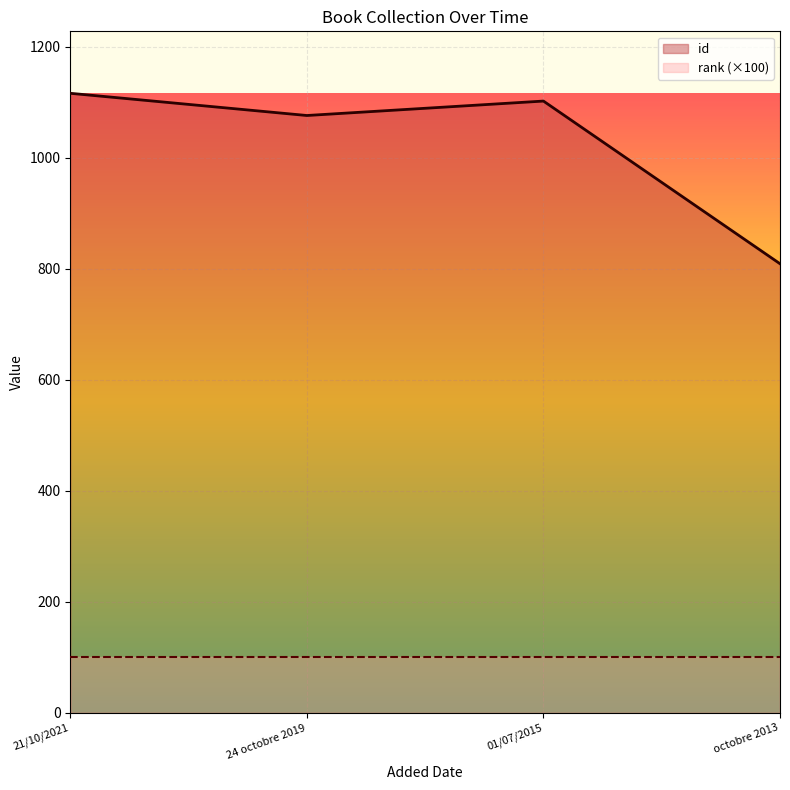

How many points are higher than both their immediate neighbors (excluding endpoints)?

1